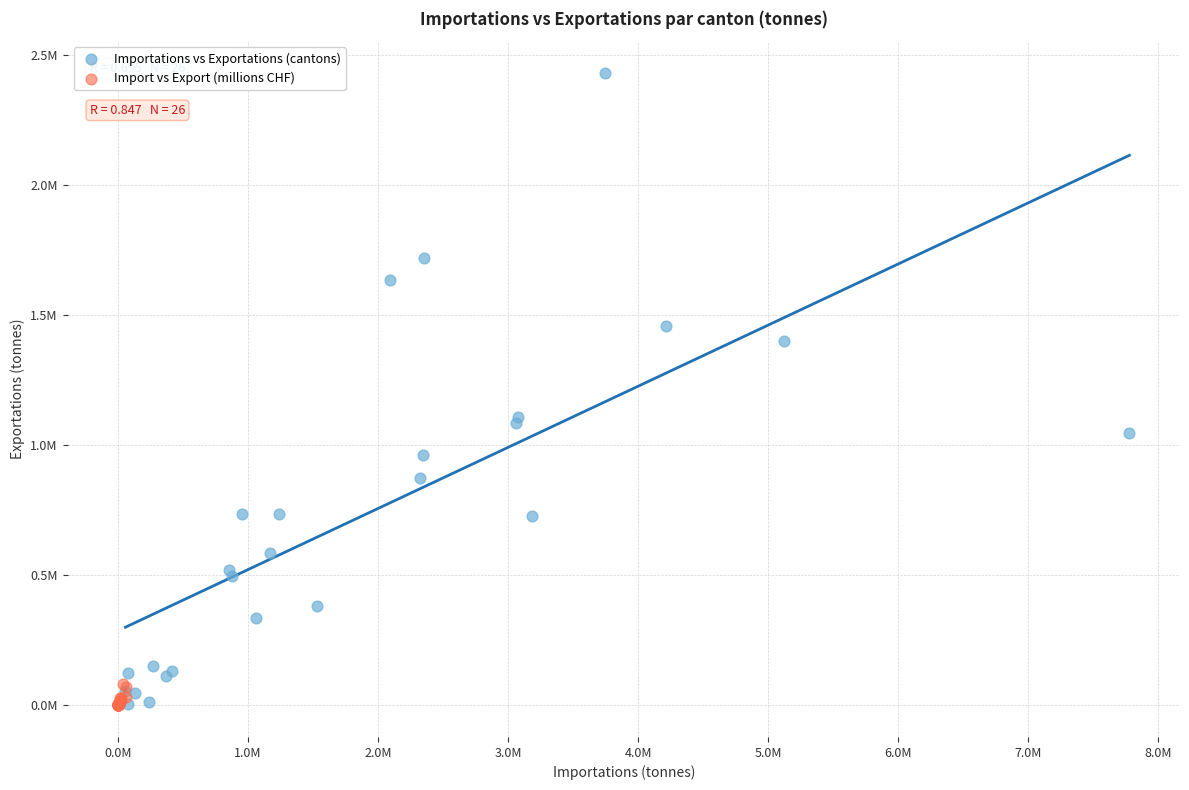

What are all the series names shown in the legend?

Importations vs Exportations (cantons), Import vs Export (millions CHF)